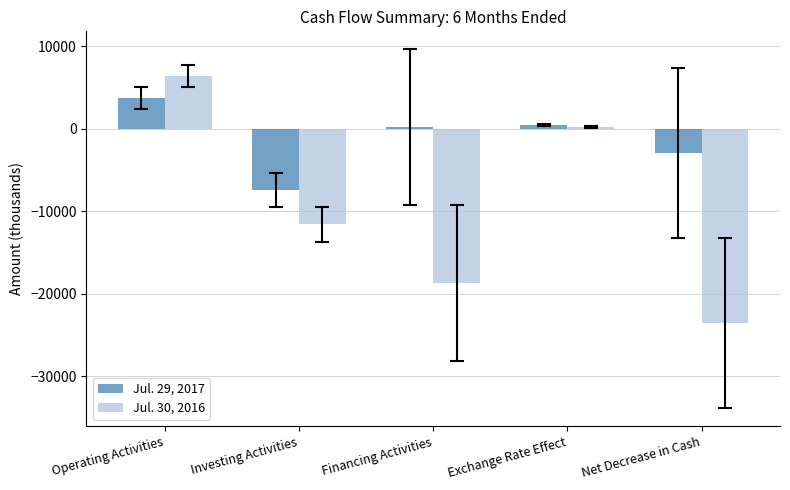

How many bars are there in total?

10